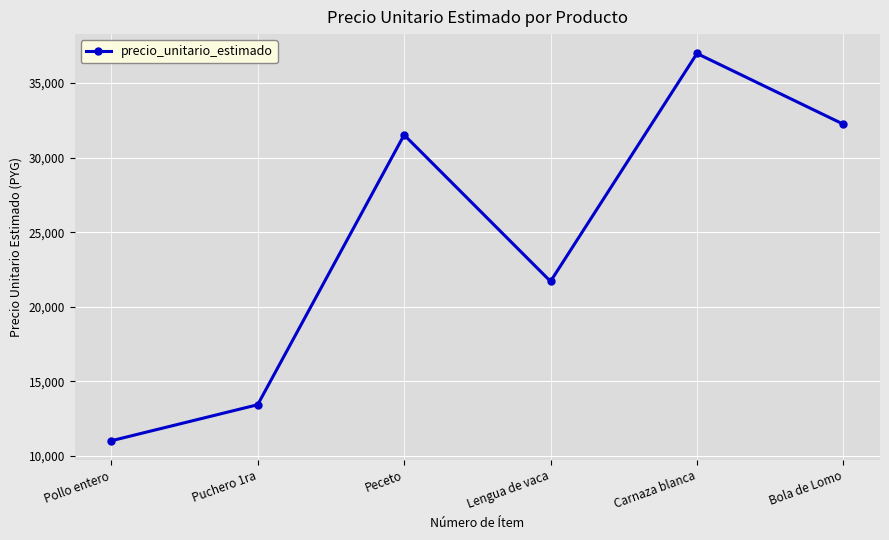

Reading left to right, list all the values displayed in this chart.

11017	13433	31517	21700	36975	32233